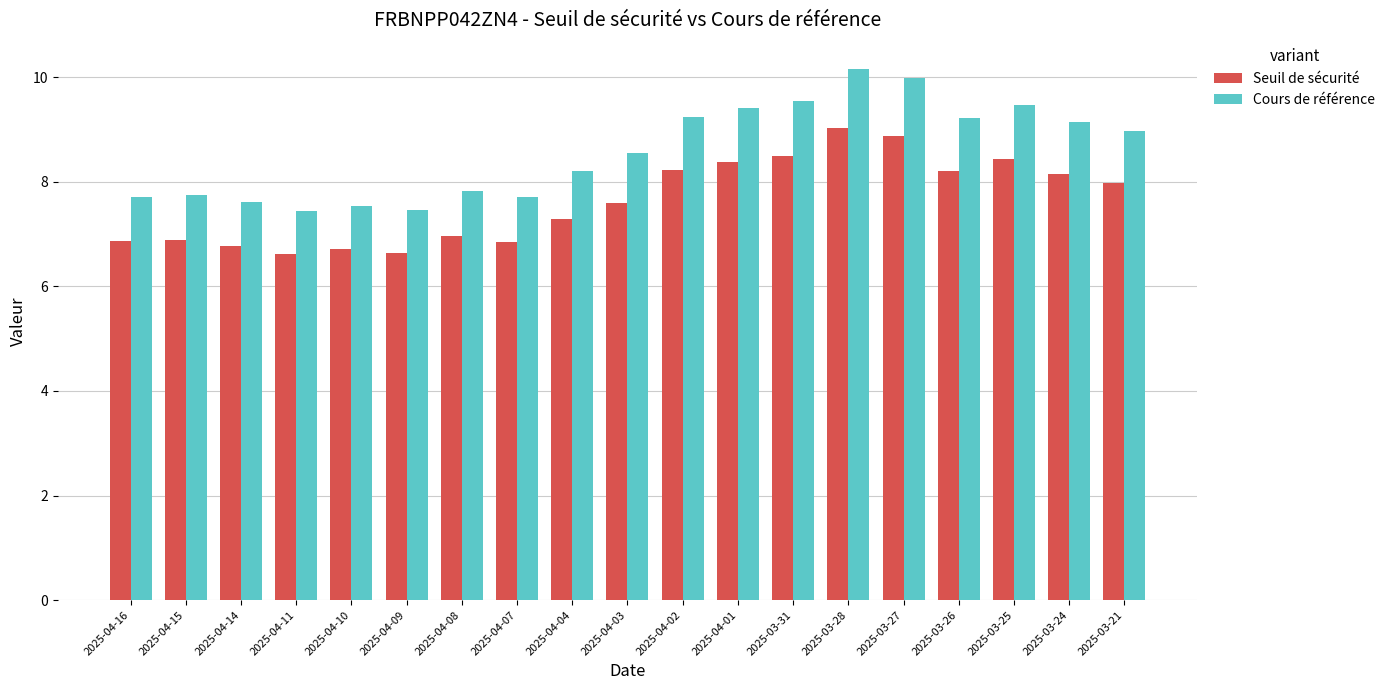

Is it true that Seuil de sécurité equals 6.7 at 2025-04-10?

True